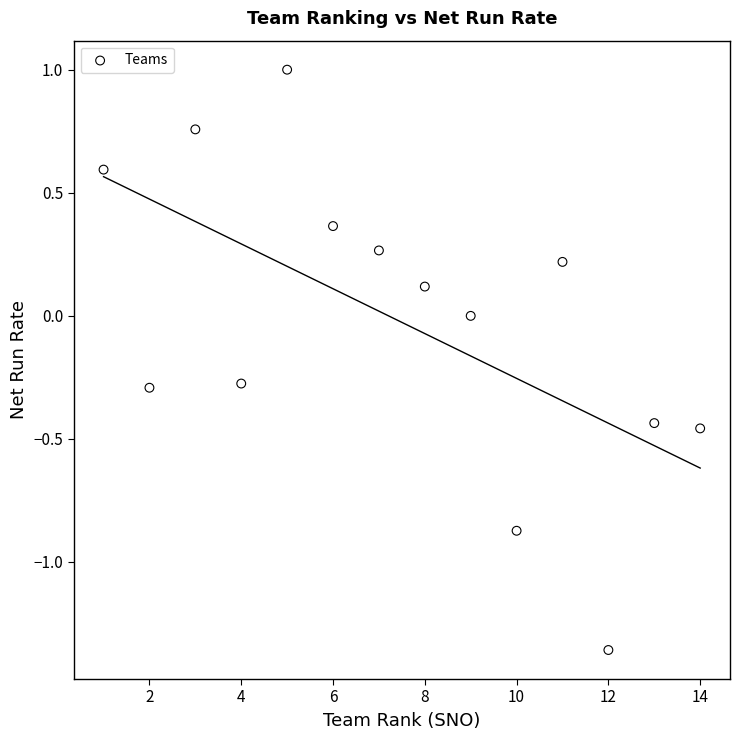

What is the range of Y values (max minus min)?

2.4